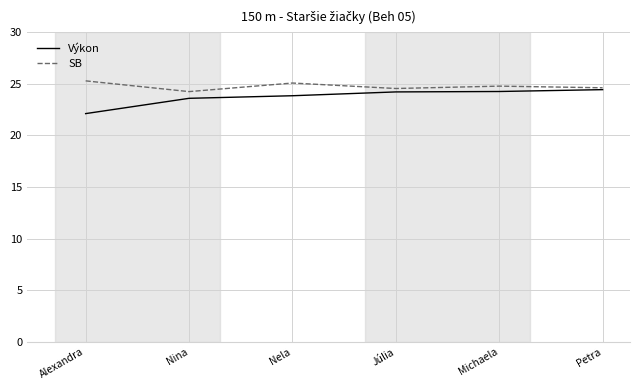

The value of Výkon at Petra is 24.4. True or false?

True